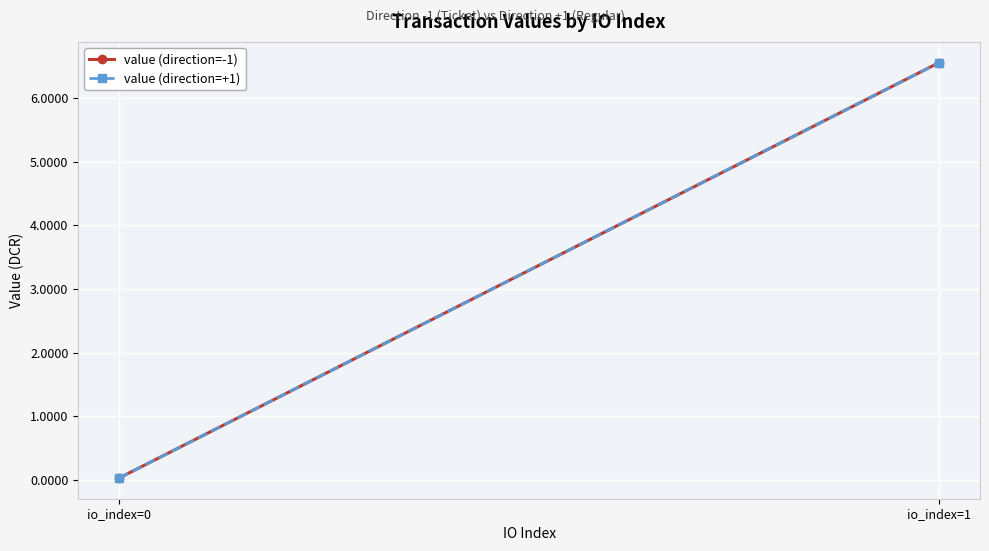

Reading left to right, what are all the values shown in this chart?

value (direction=-1): 0.0	6.6
value (direction=+1): 0.0	6.6